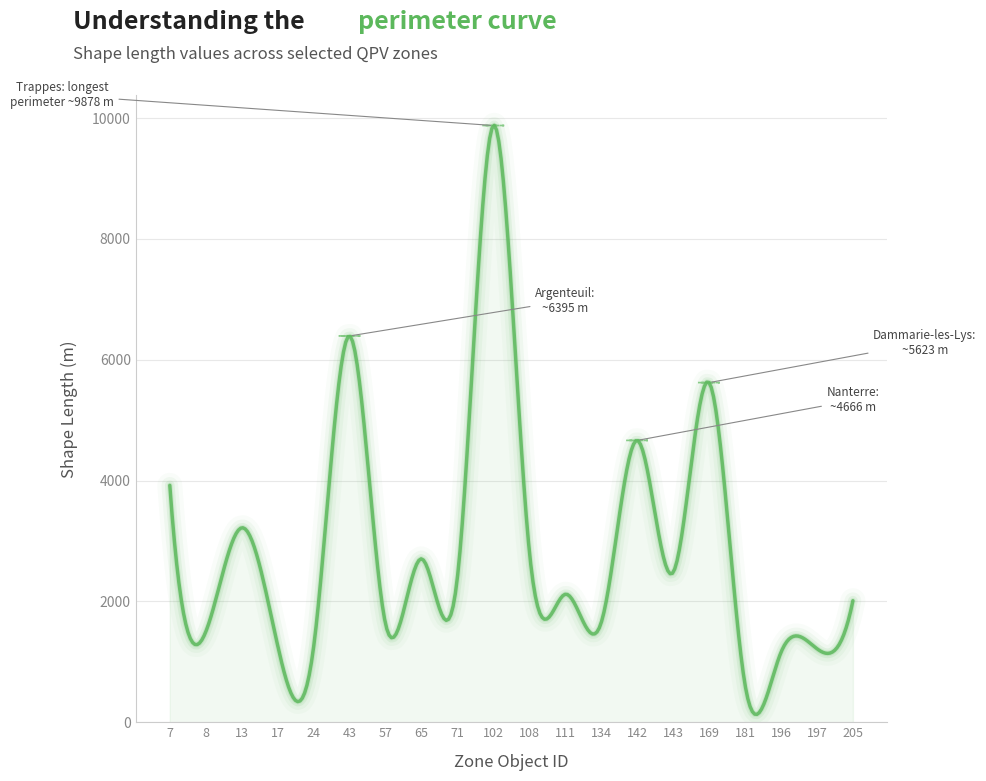

What is the difference between the maximum and minimum values?

9750.1